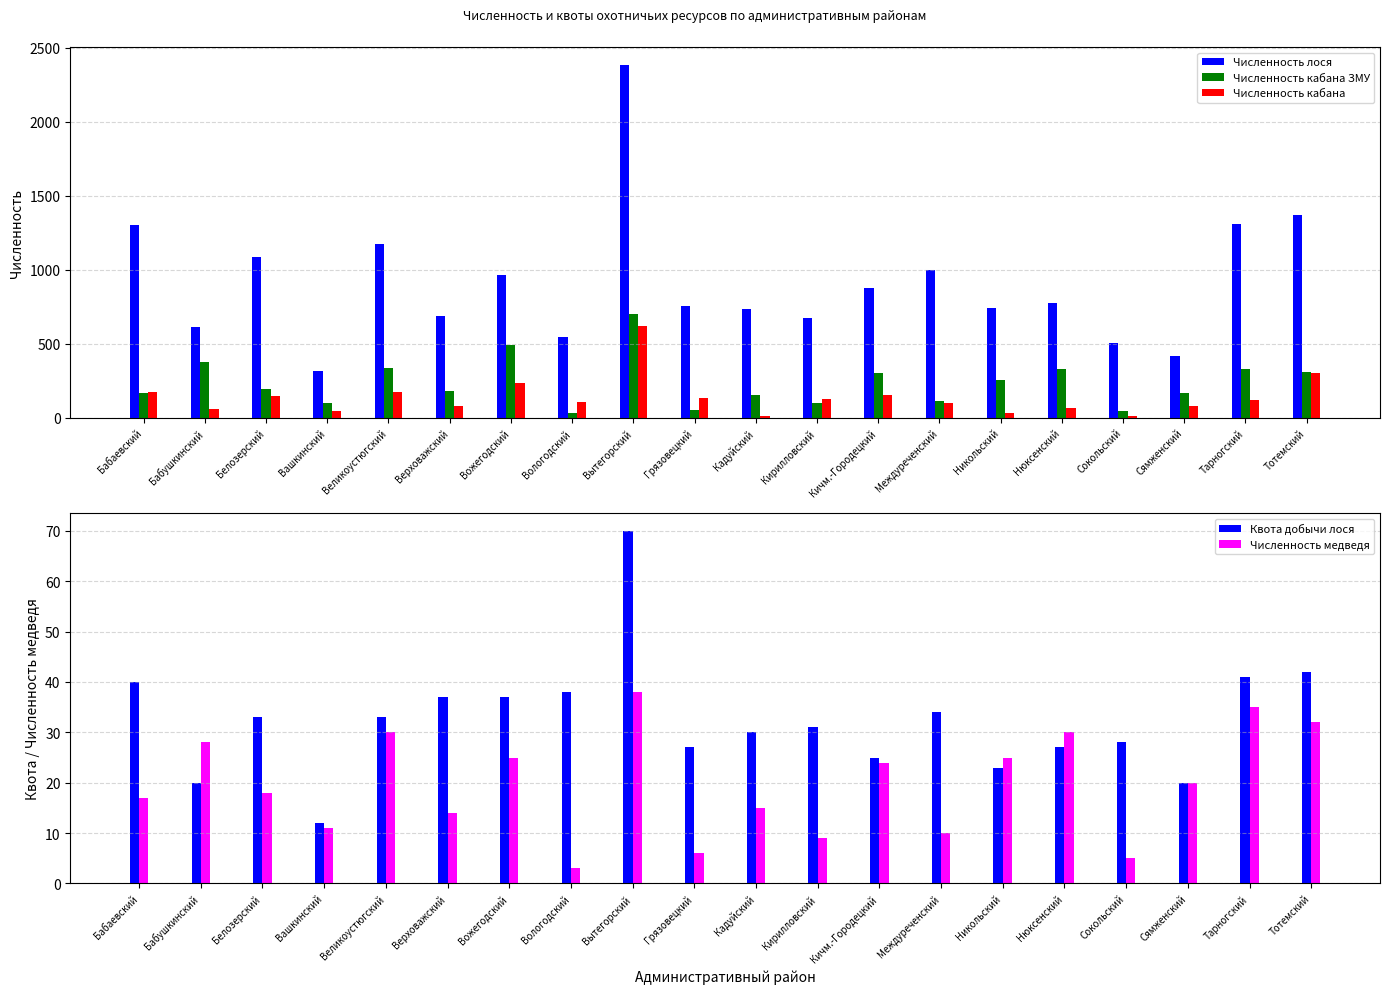

How many bars are there in each group?

5